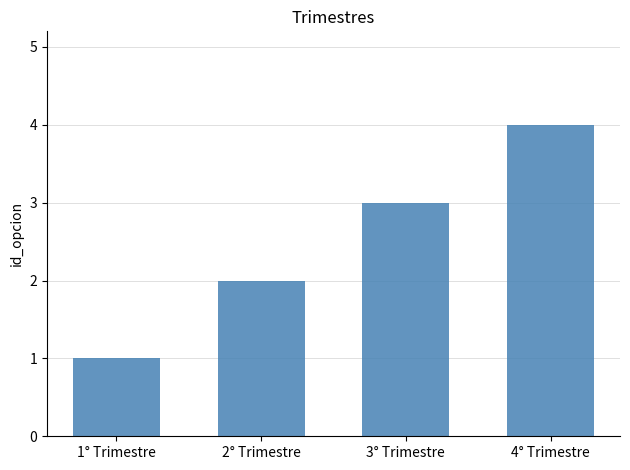

What is the greatest value displayed?

4